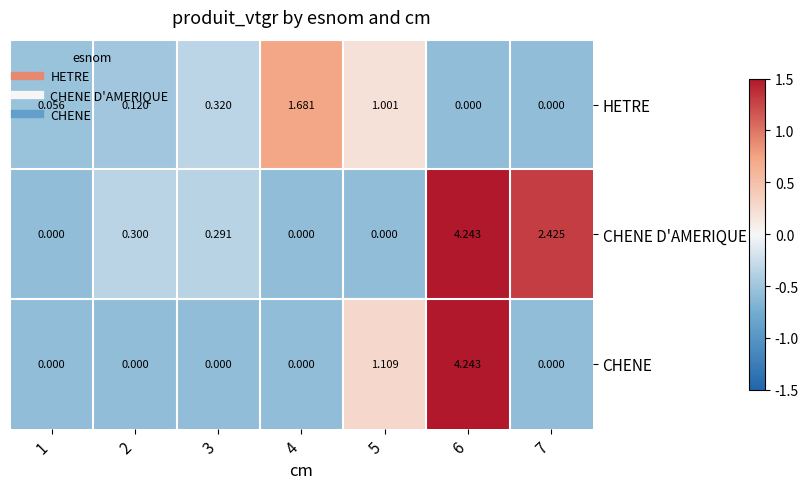

Which series has the largest total across all categories?

CHENE D'AMERIQUE